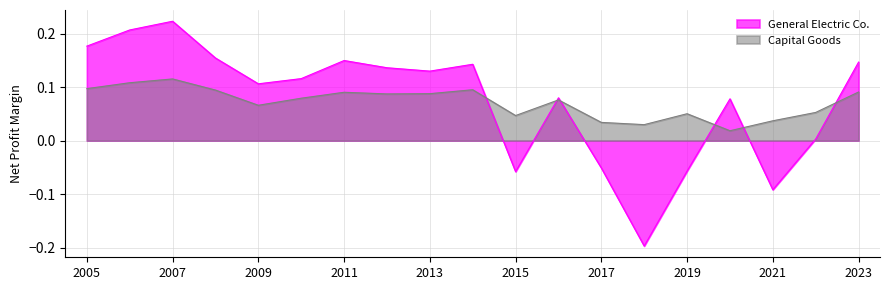

Which series has the widest spread of values?

General Electric Co.